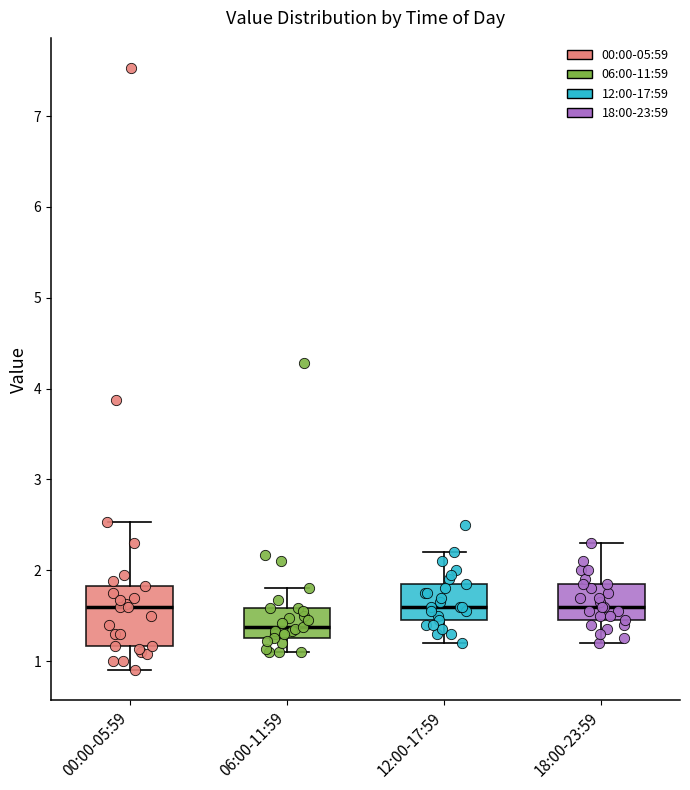

Where is the lower edge of the box for 00:00-05:59 on the y-axis? The values are not printed on the chart, so give them approximately, as read against the axis.

1.2